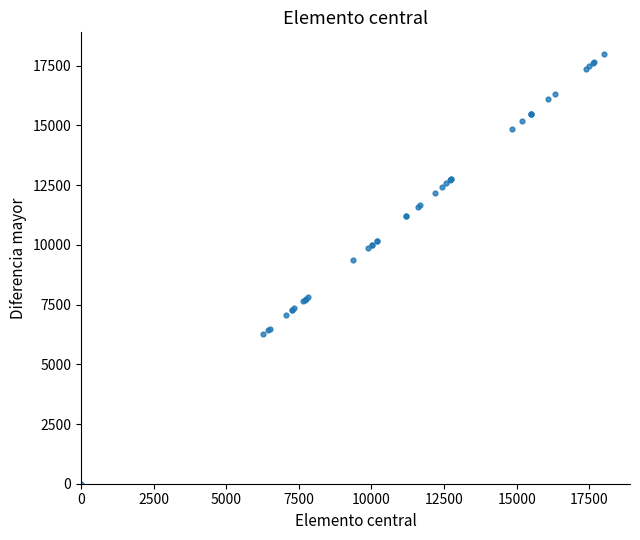

What Y value in the scatter plot is closest to 9000?

9359.6